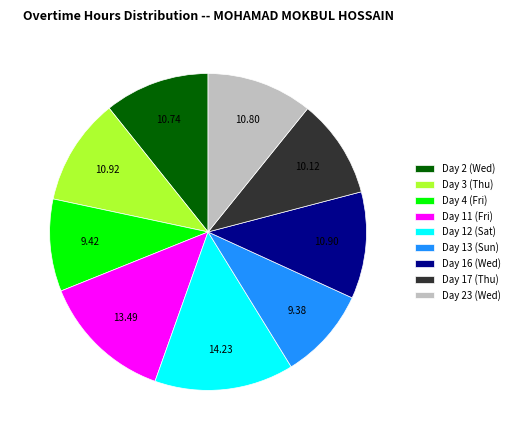

Approximately how many times larger is the value at Day 17 (Thu) compared to Day 23 (Wed)?

0.9